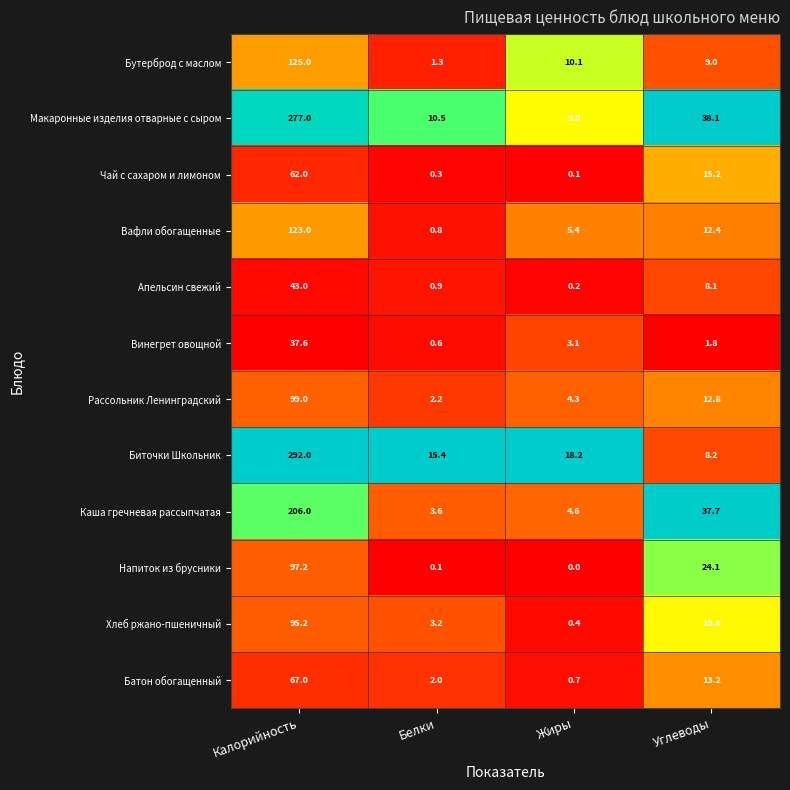

Where does the Биточки Школьник series first go above 18?

Калорийность